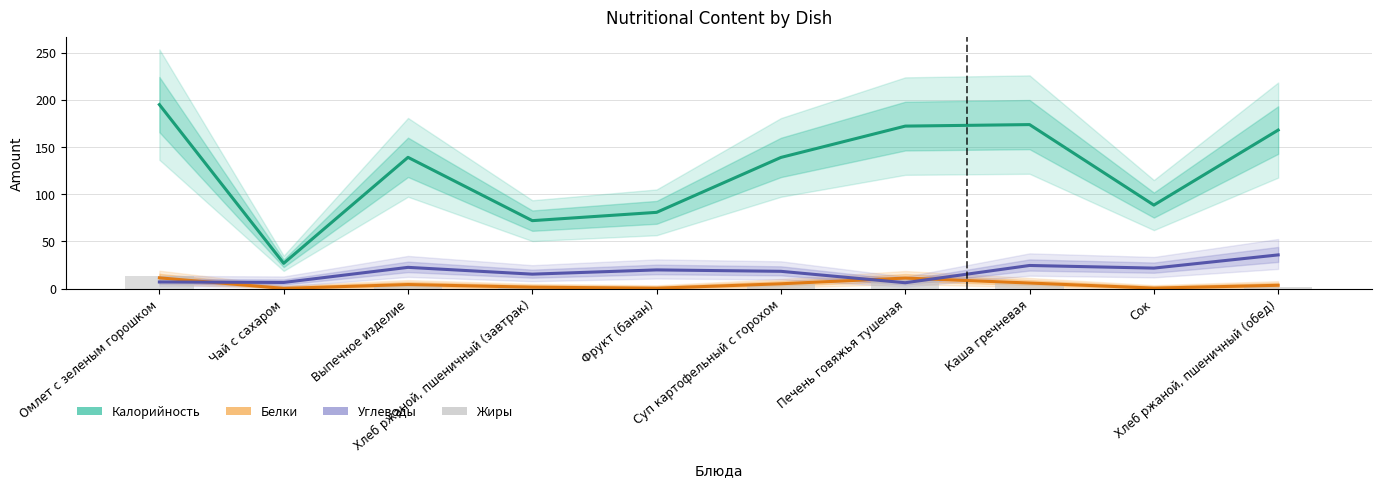

Which category has the highest value across all series?

Омлет с зеленым горошком